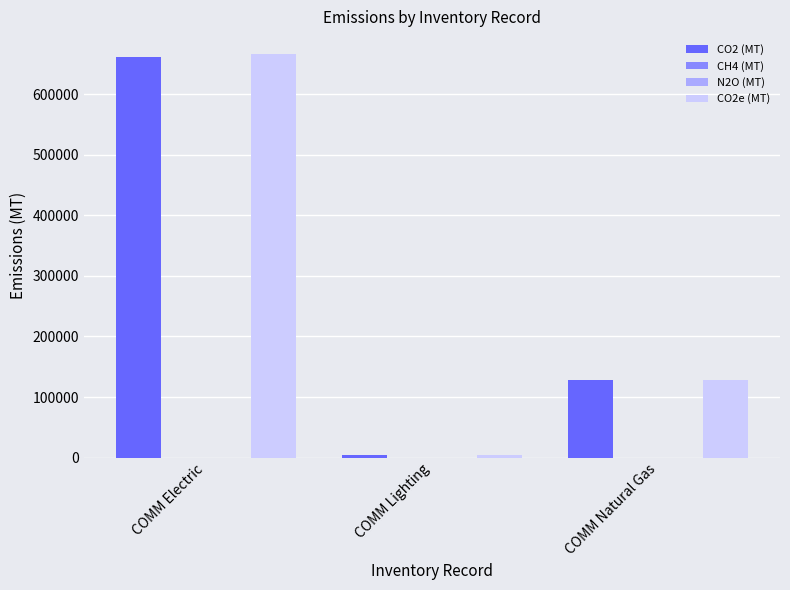

The value of CO2 (MT) at COMM Electric is 660953.8. True or false?

True